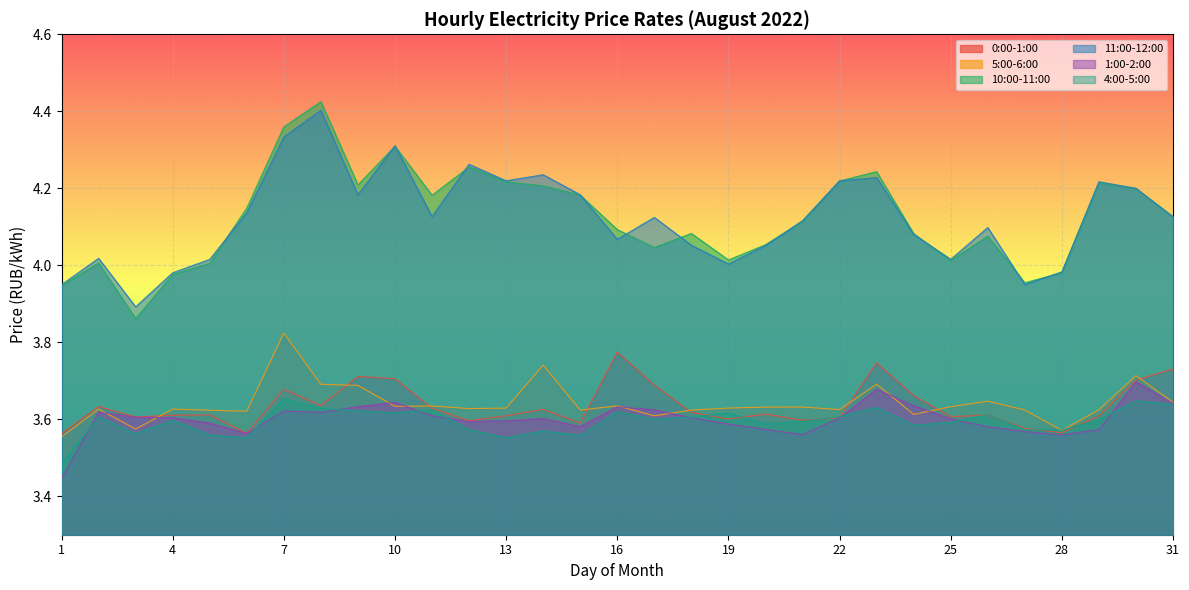

At which category is the sum across all series the highest?

7